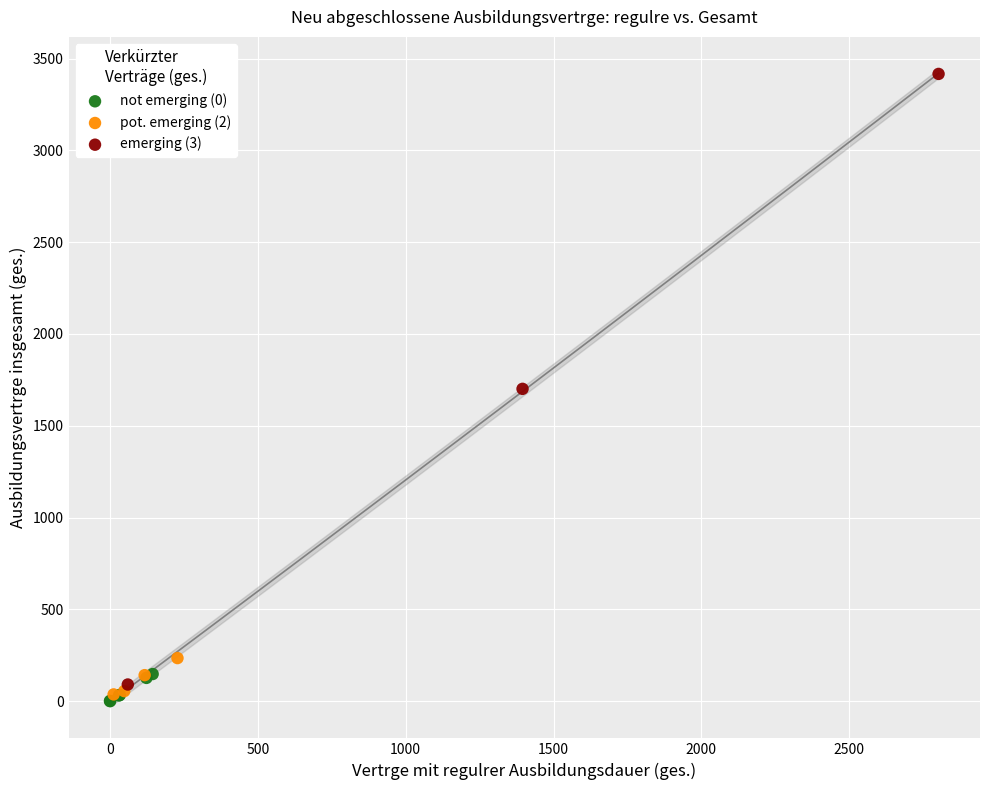

Which series has the widest spread of Y values?

emerging (3)